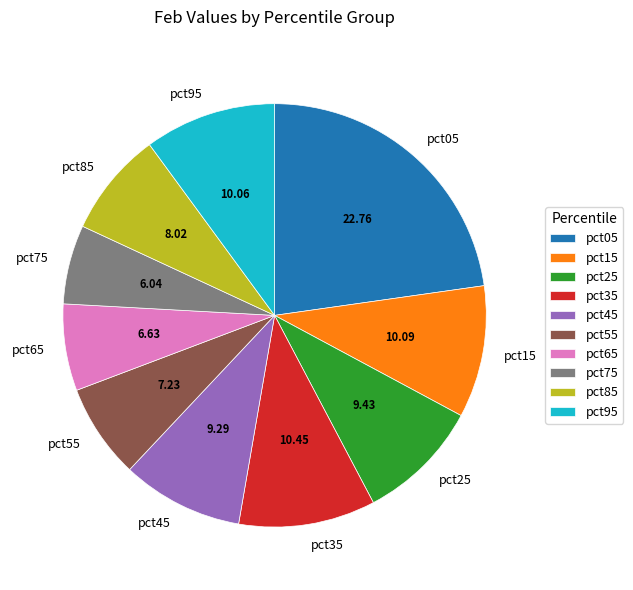

Does any single category account for the majority?

No